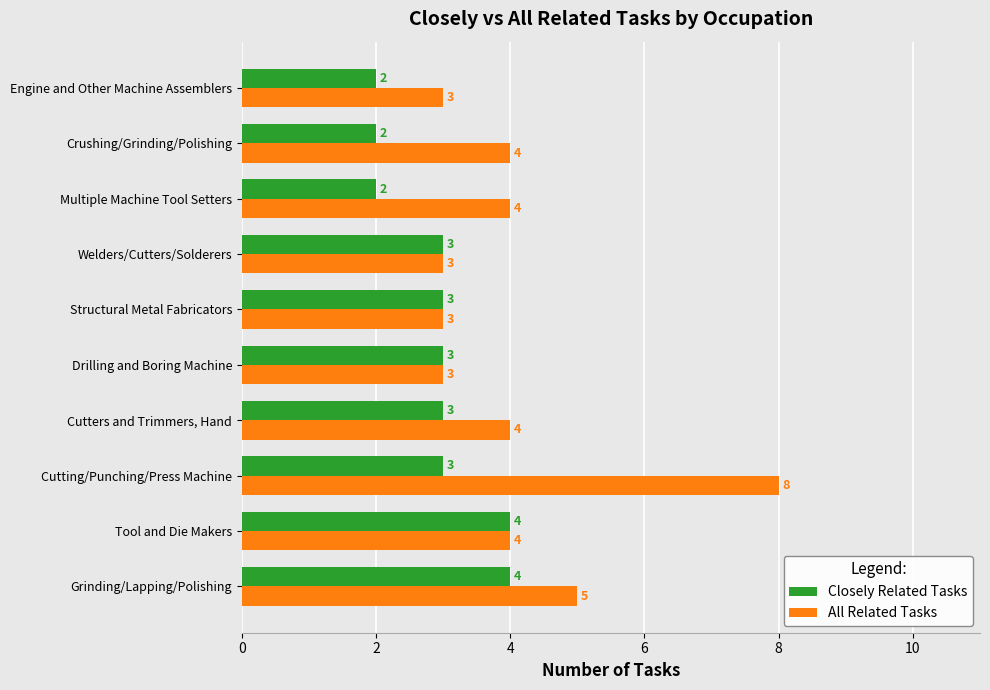

List the series in order of their overall mean, lowest first.

Closely Related Tasks, All Related Tasks